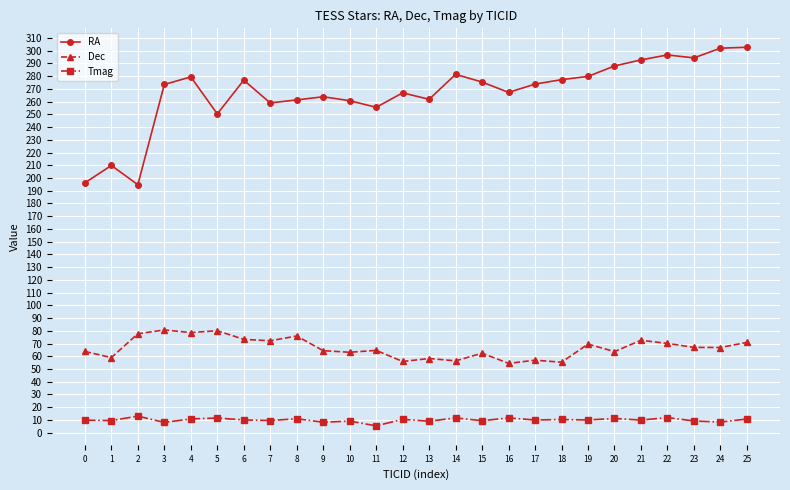

Does the chart display data point markers on the line(s)?

Yes